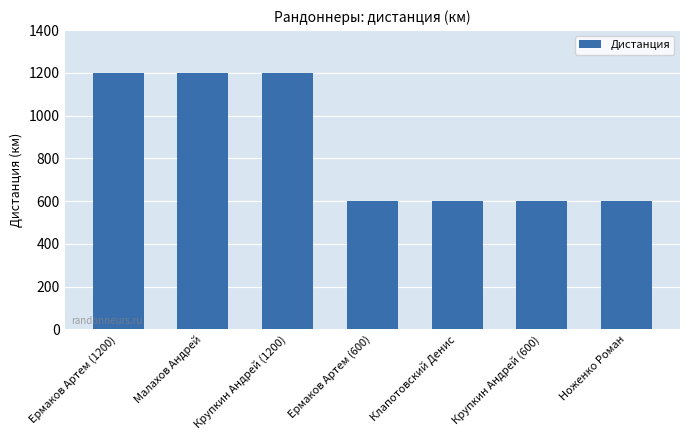

What is the smallest value displayed?

600